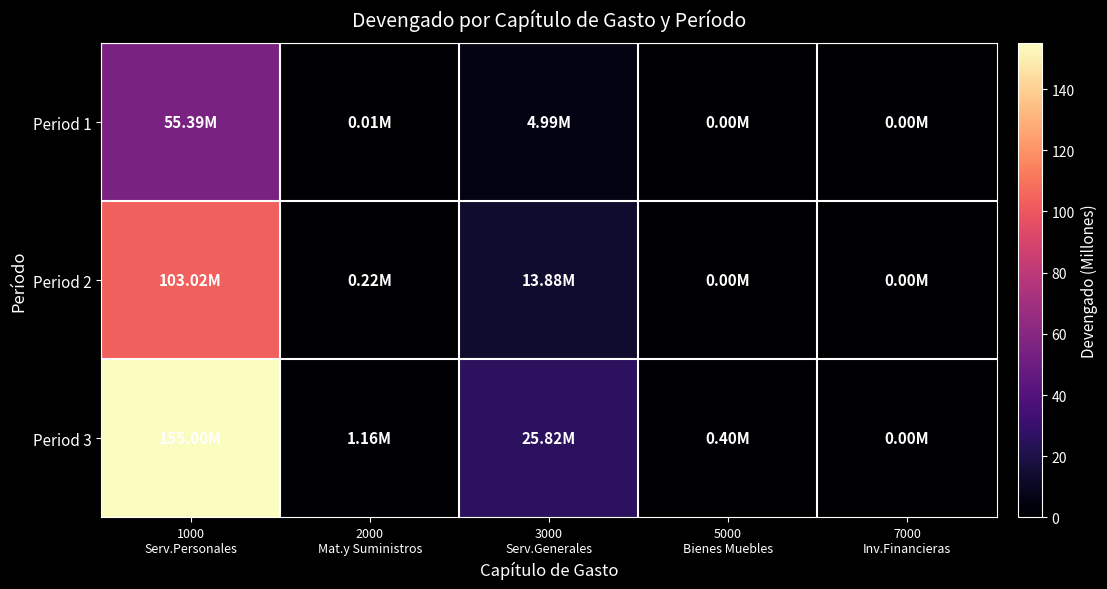

Rank the series at 1000 Serv.Personales from highest to lowest value.

Period 3, Period 2, Period 1